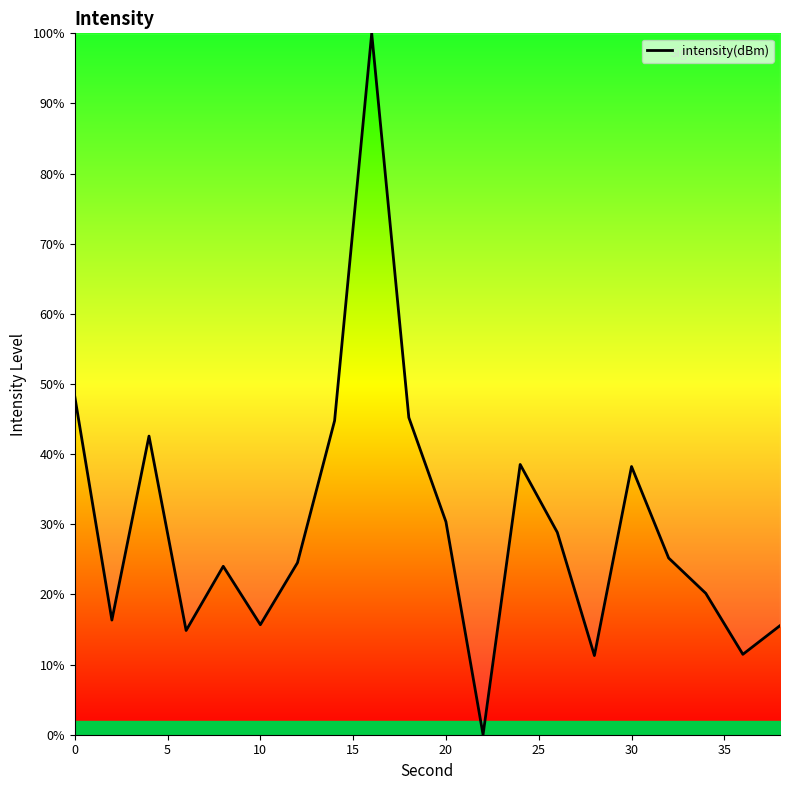

What is the greatest value displayed?

100.0